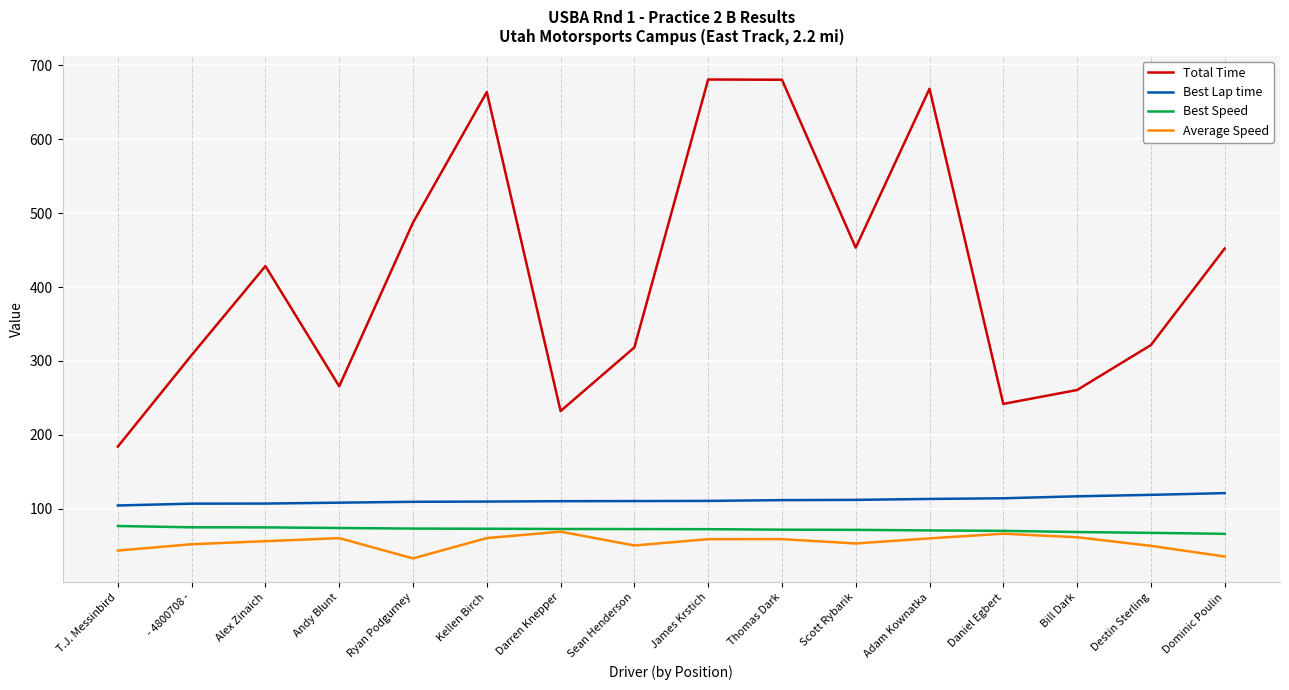

Does the chart have visible grid lines?

Yes